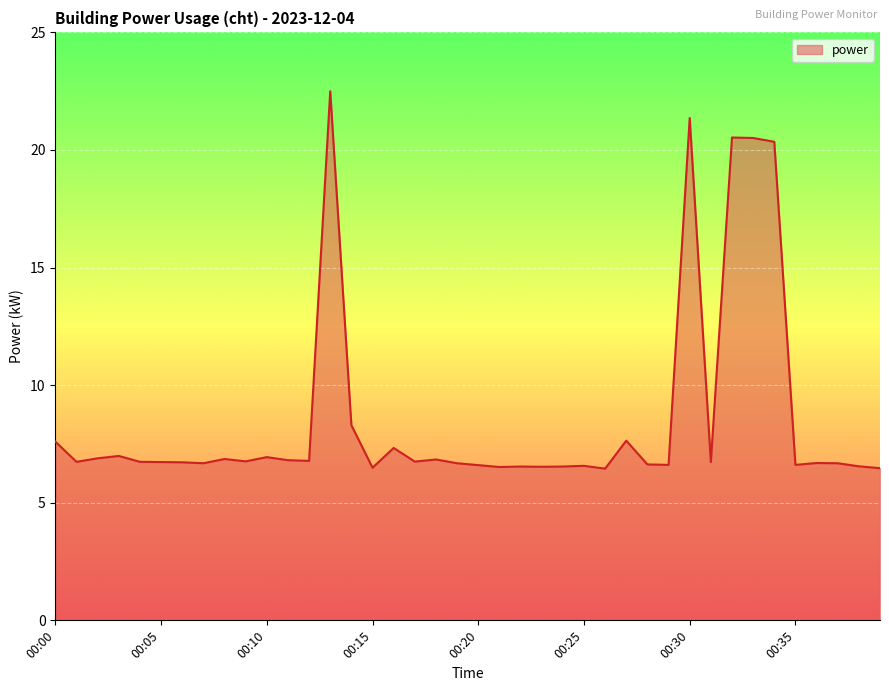

What is the maximum value shown in the chart?

22.5